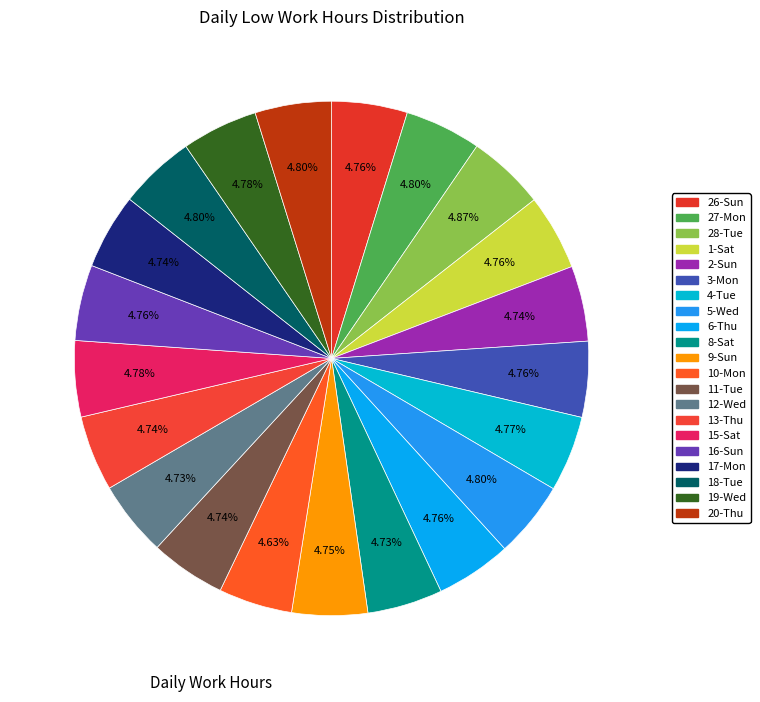

Count the number of slices in the pie.

21